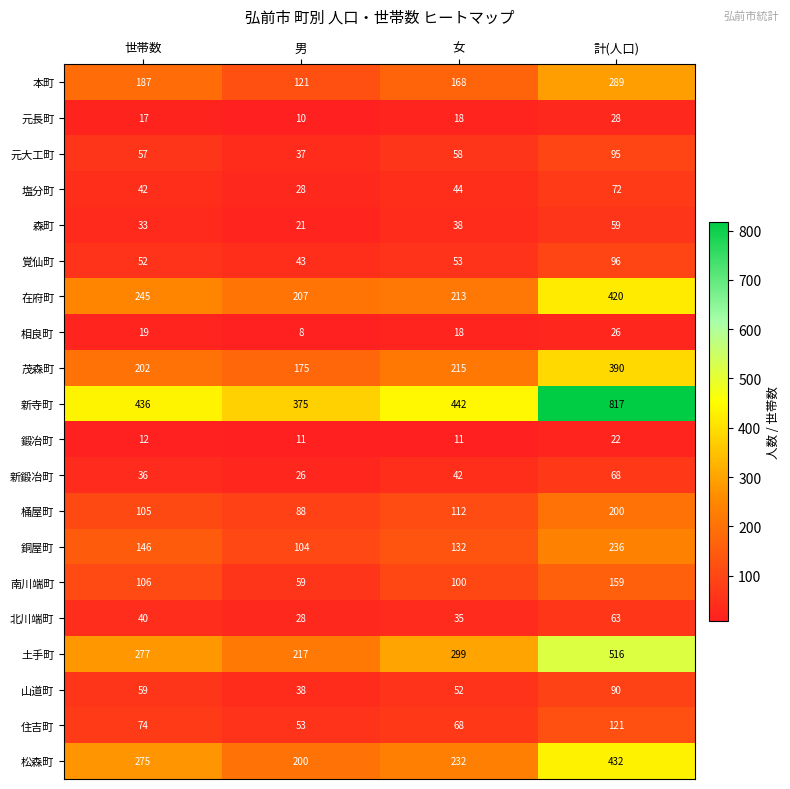

At which category is the sum across all series the highest?

計(人口)